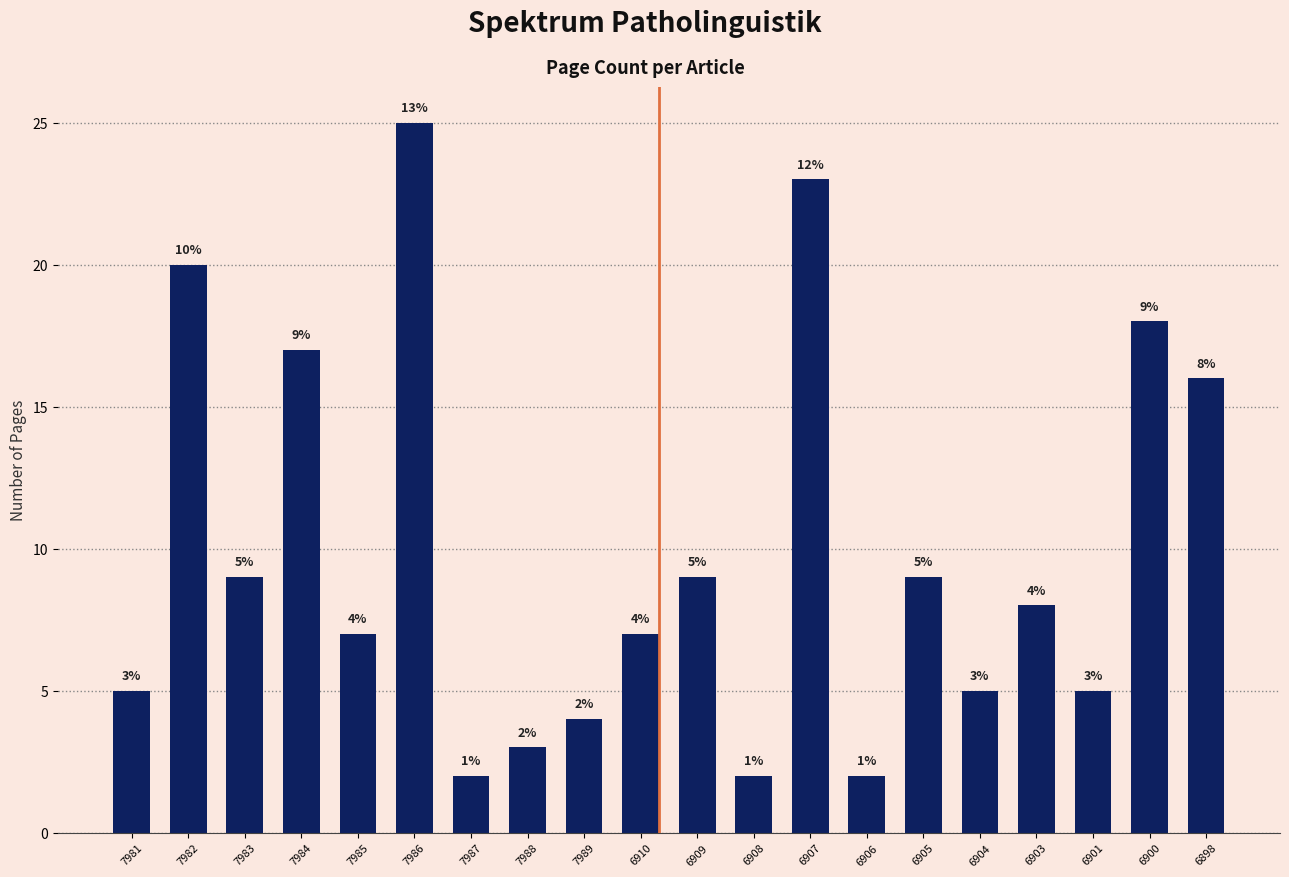

Is it true that the value at 6908 is 2?

True